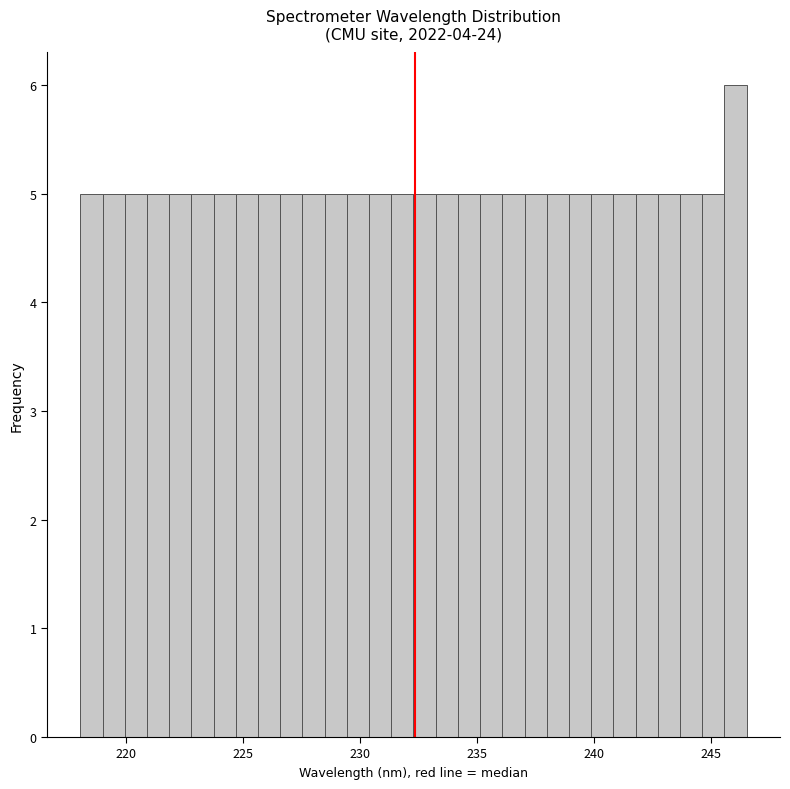

Read against the x-axis, roughly where is the centre of the tallest bar?

246.0